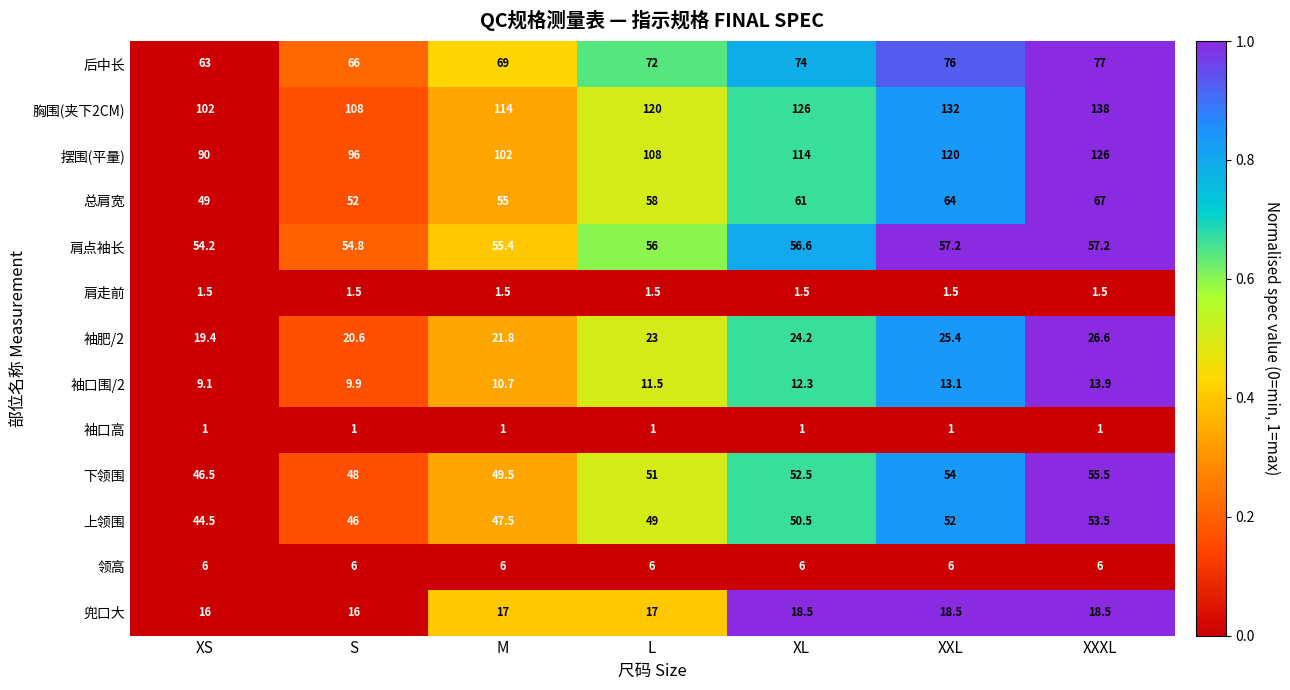

At which category is the sum across all series the highest?

XXXL